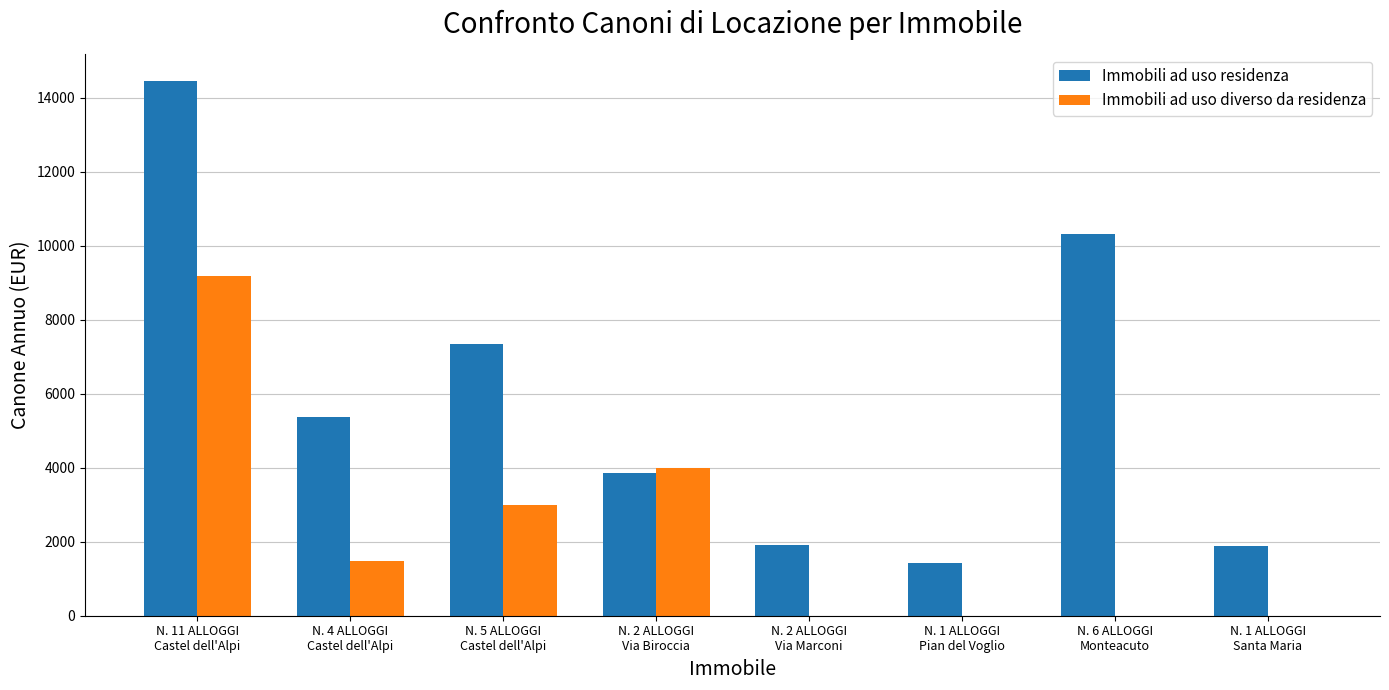

At which label is Immobili ad uso residenza closest to 7932?

N. 5 ALLOGGI
Castel dell'Alpi